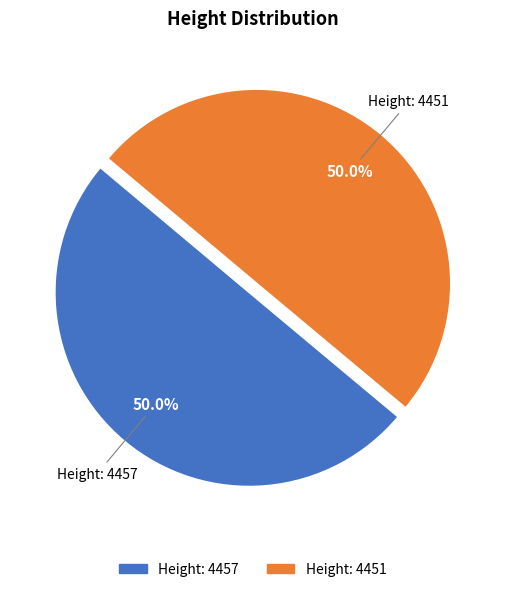

What percentage do Height: 4451 and Height: 4457 together represent?

100.0%